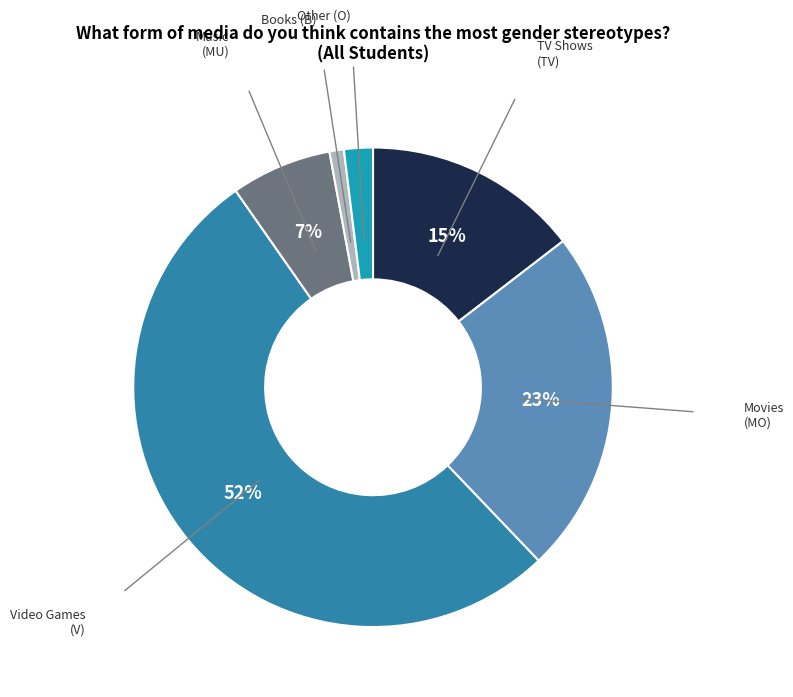

How many slices are in this pie chart?

6